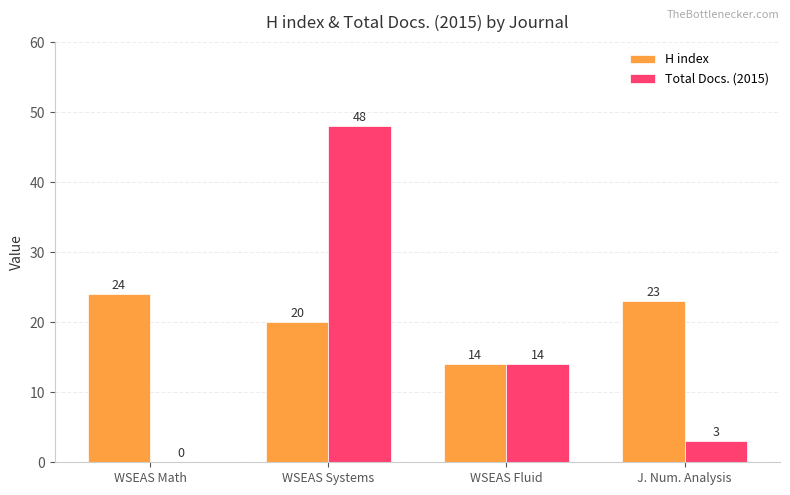

What are all the series names shown in the legend?

H index, Total Docs. (2015)